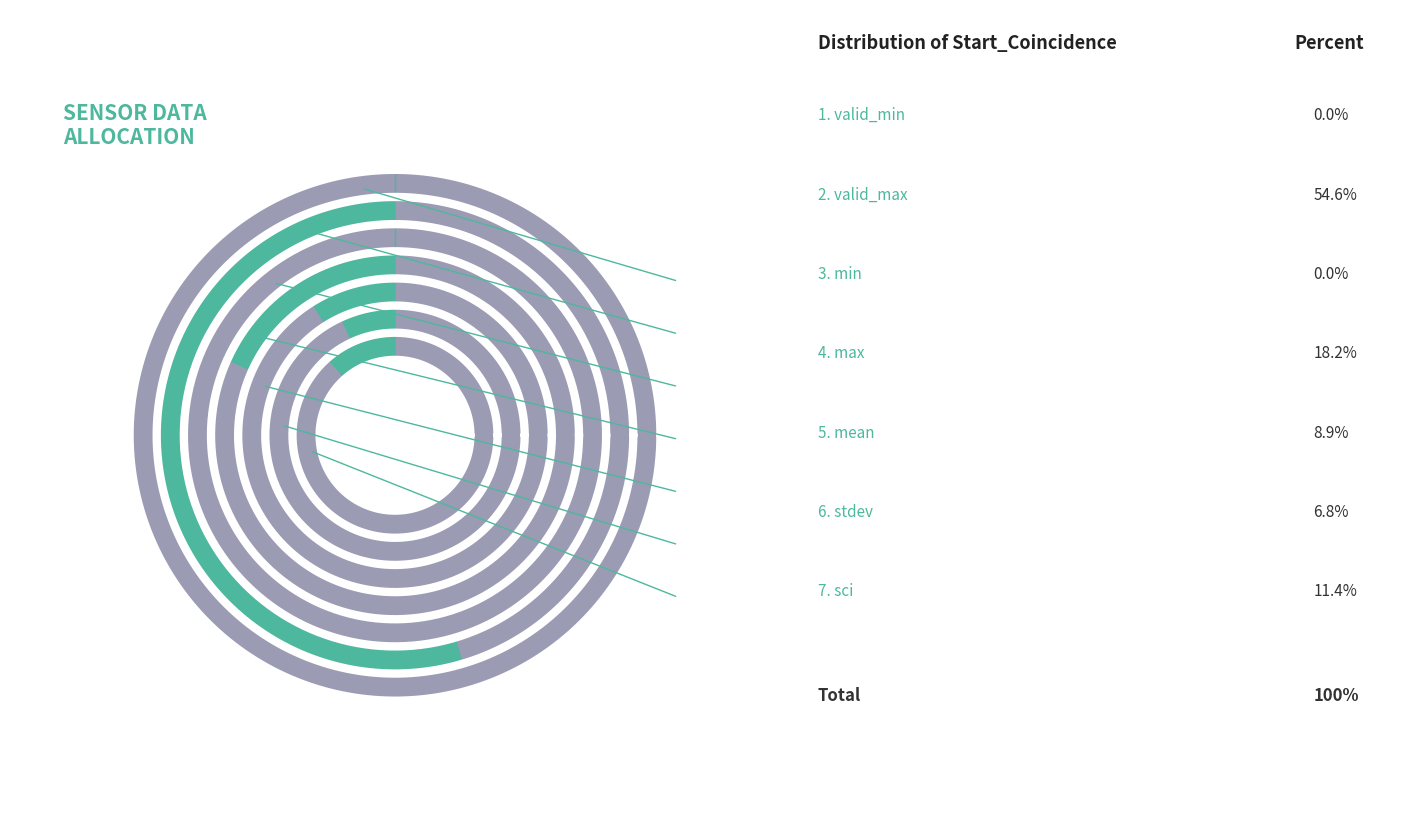

True or false: valid_min accounts for 0% of the total.

True